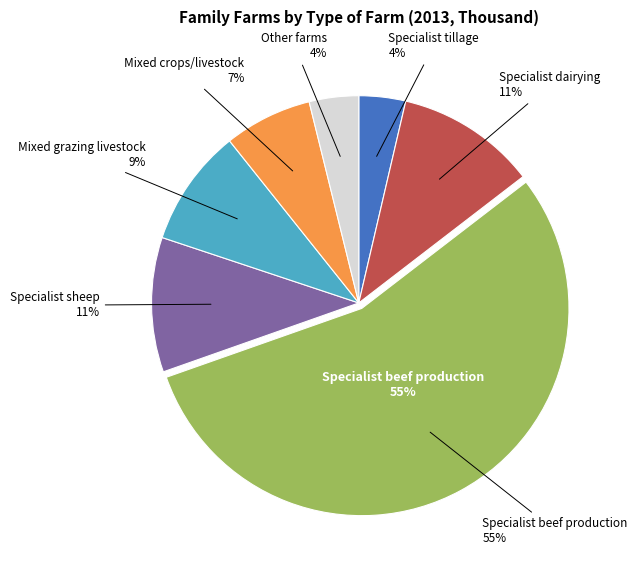

How many slices are in this pie chart?

7